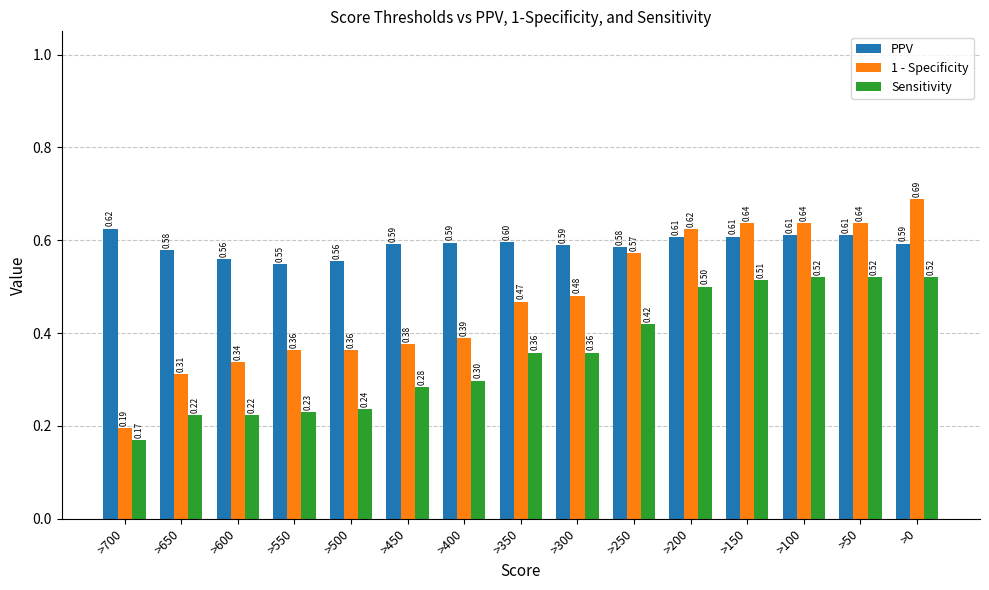

At which category is the sum across all series the highest?

>0